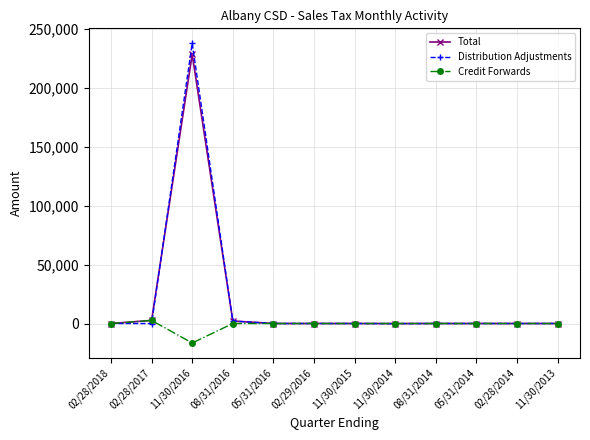

What are all the series names shown in the legend?

Total, Distribution Adjustments, Credit Forwards